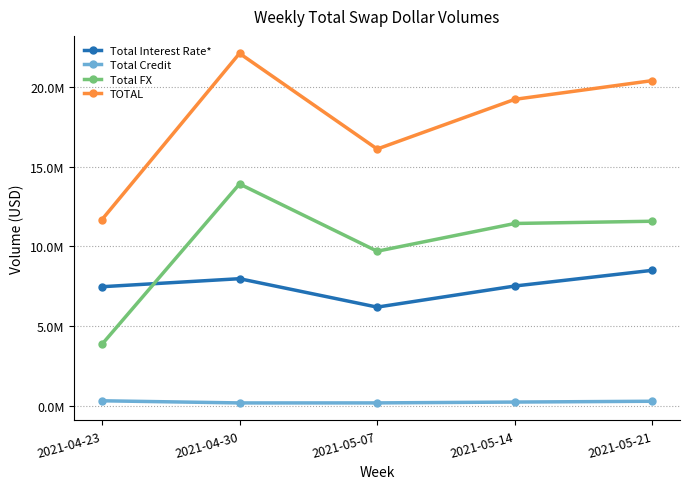

True or false: Total Interest Rate* and Total Credit intersect in this chart.

False